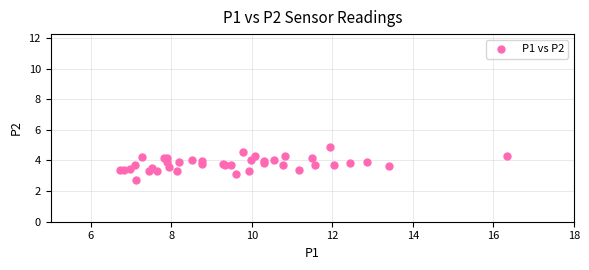

What Y value in the scatter plot is closest to 3?

3.1